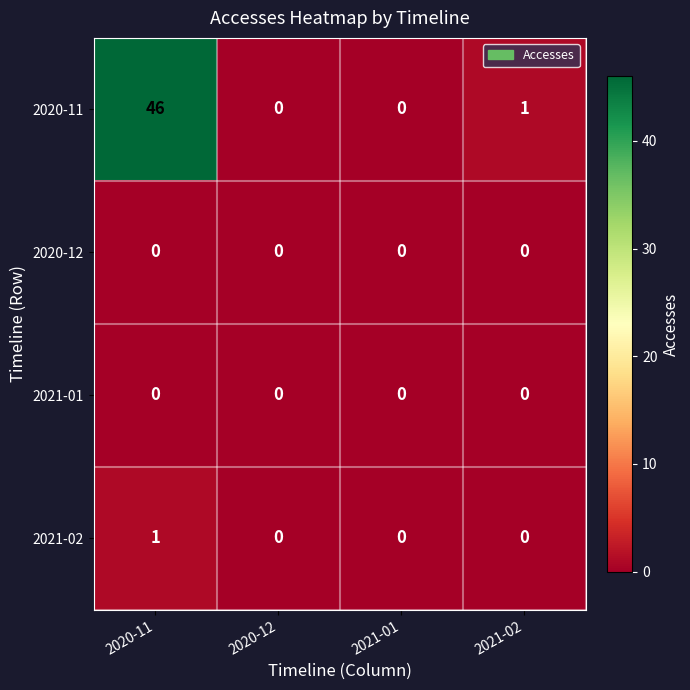

Which series has the largest range (max minus min)?

2020-11